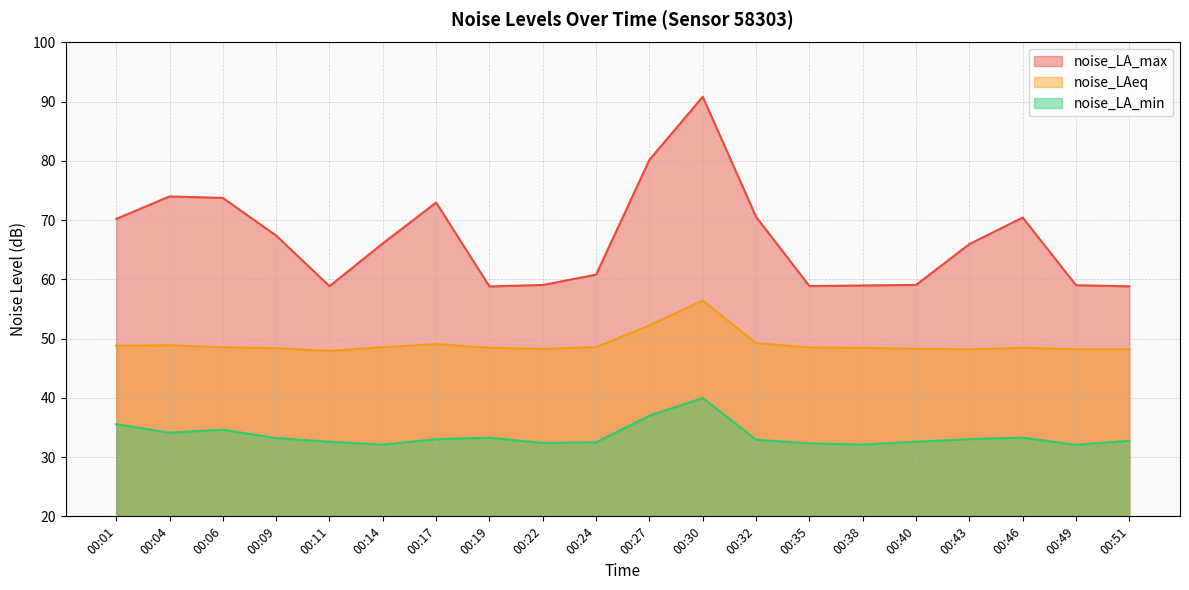

Does the chart display data point markers on the line(s)?

No